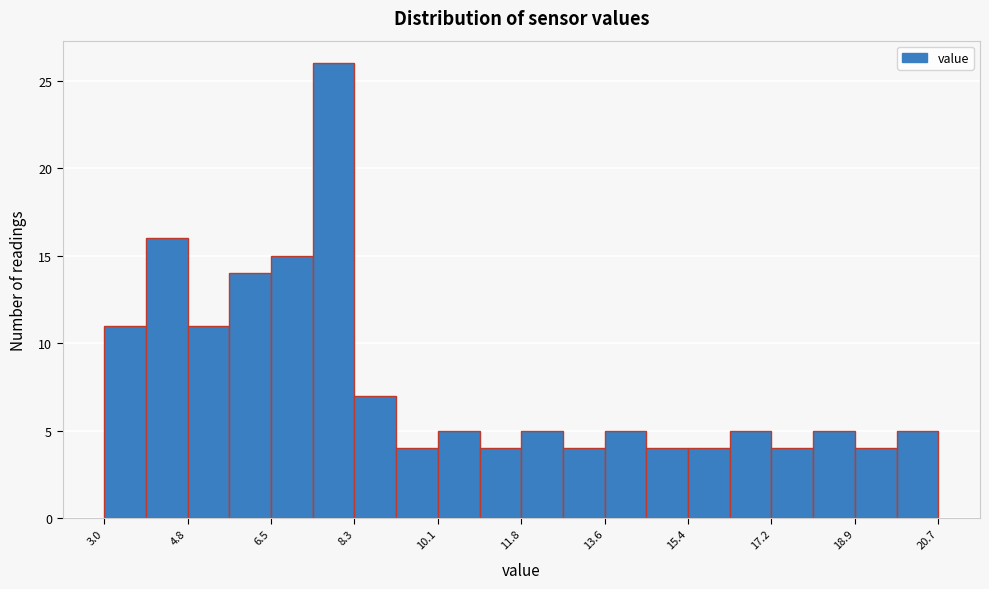

Which range on the x-axis has the tallest bar?

7.4 to 8.4